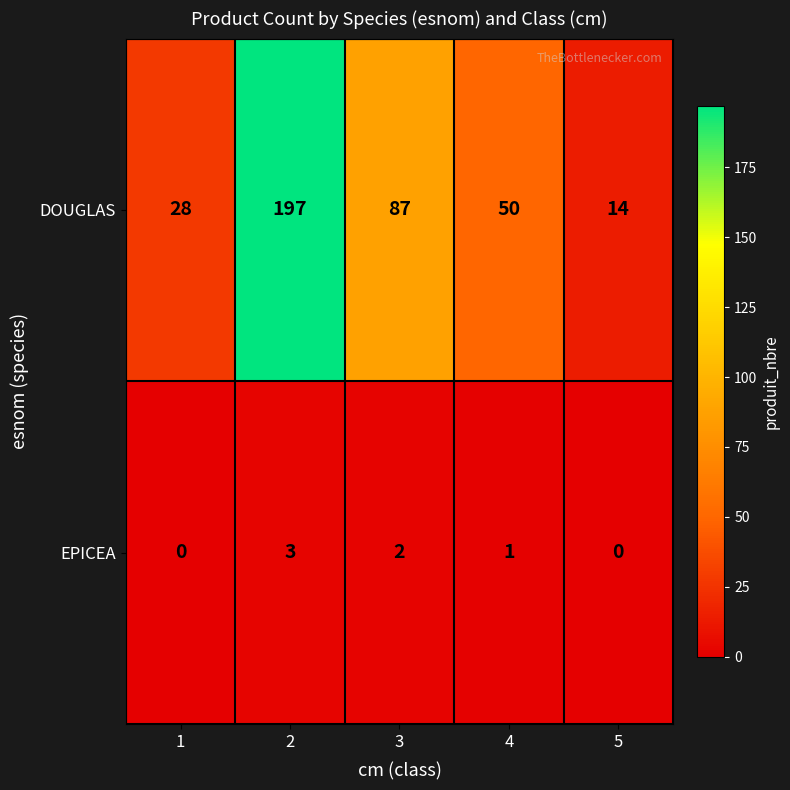

Reading left to right, what are all the values shown in this chart?

DOUGLAS: 1=28	2=197	3=87	4=50	5=14
EPICEA: 1=0	2=3	3=2	4=1	5=0